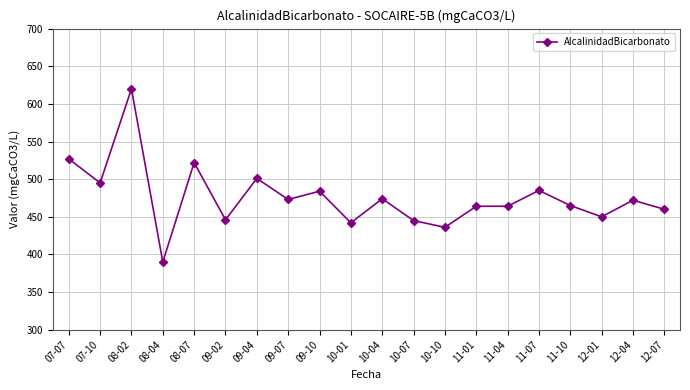

What is the difference between the second highest and minimum values?

137